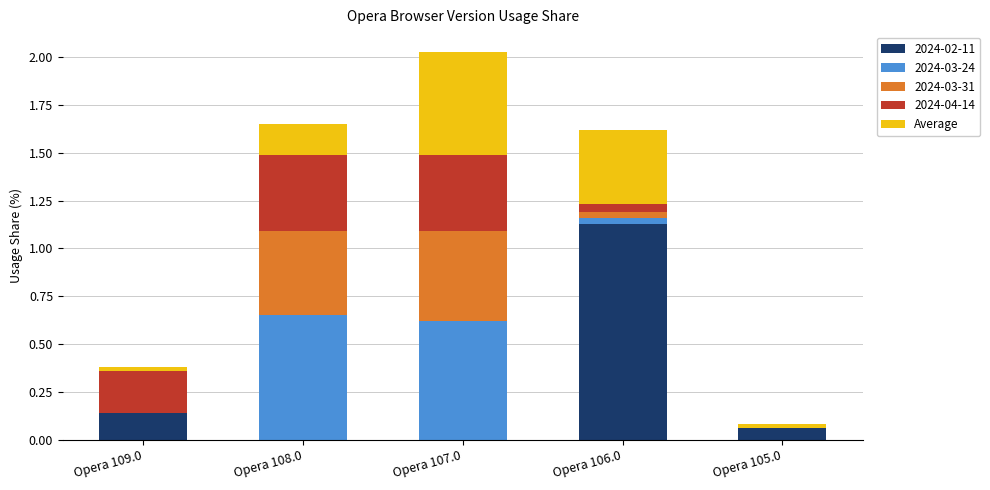

At which category is the sum across all series the highest?

Opera 107.0